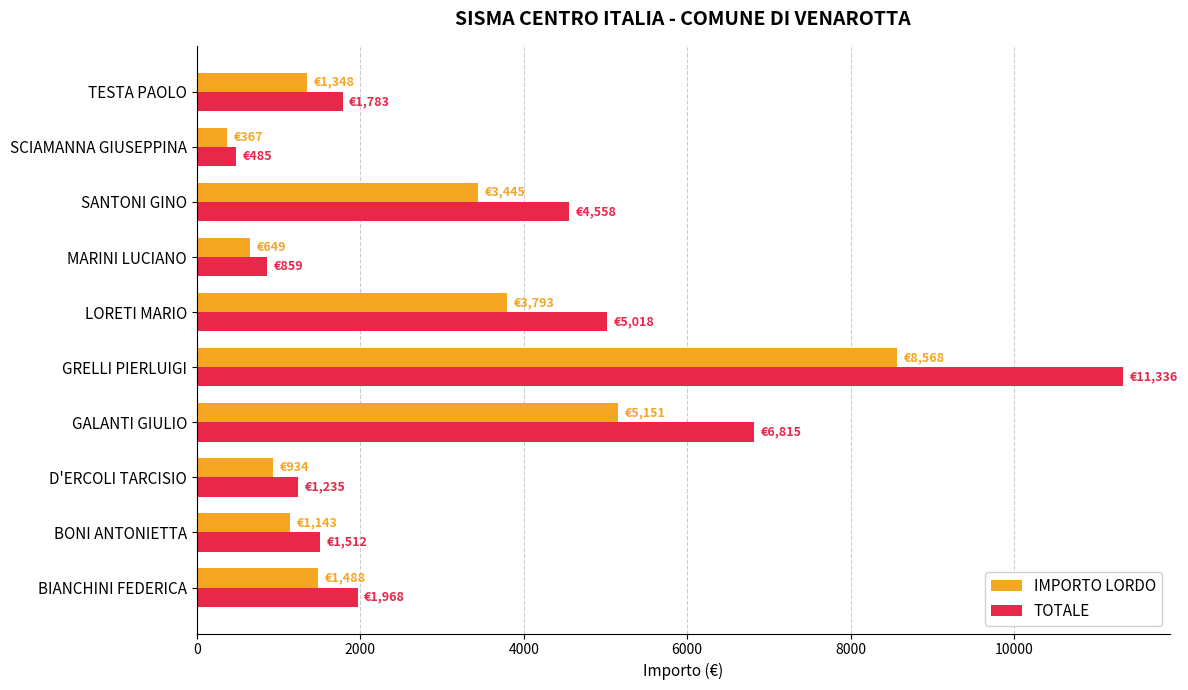

Which series has the largest total across all categories?

TOTALE